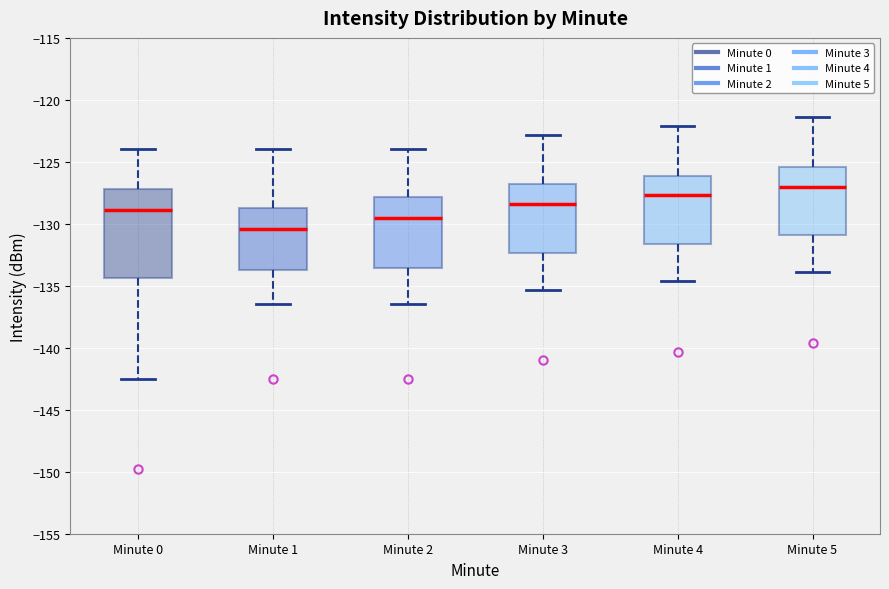

Reading left to right, read every box against the y-axis: the position of its median line, the range the box covers, and the ends of its whiskers. The values are not printed on the chart, so give them approximately, as read against the axis.

Minute 0: median -129.0, box -134.5 to -127.0, whiskers -142.5 to -124.0
Minute 1: median -130.5, box -133.5 to -128.5, whiskers -136.5 to -124.0
Minute 2: median -129.5, box -133.5 to -128.0, whiskers -136.5 to -124.0
Minute 3: median -128.5, box -132.5 to -127.0, whiskers -135.5 to -123.0
Minute 4: median -127.5, box -131.5 to -126.0, whiskers -134.5 to -122.0
Minute 5: median -127.0, box -131.0 to -125.5, whiskers -134.0 to -121.5